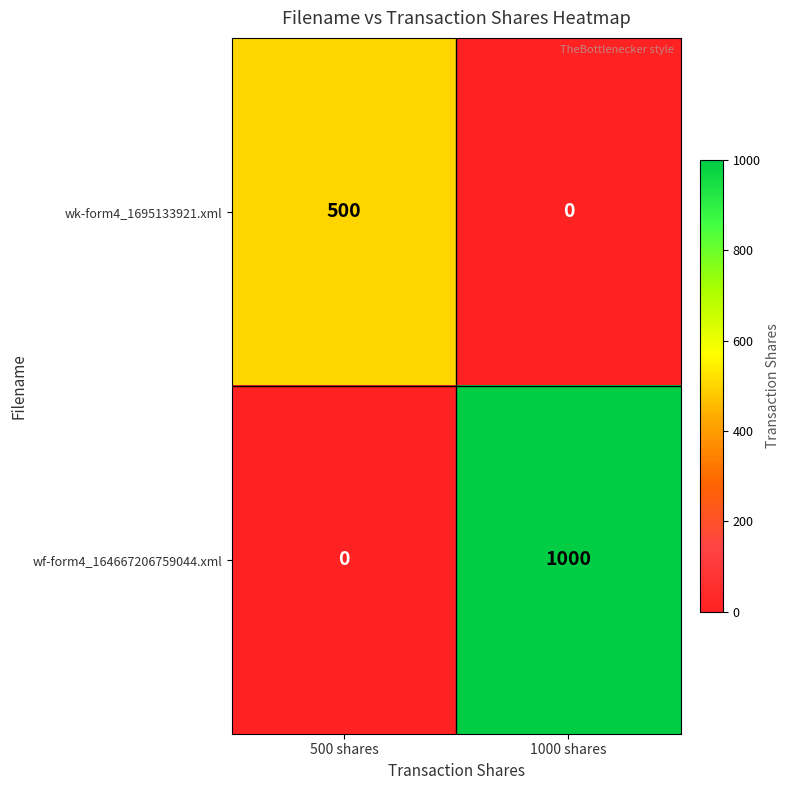

Which category has the lowest value in the wf-form4_164667206759044.xml series?

500 shares